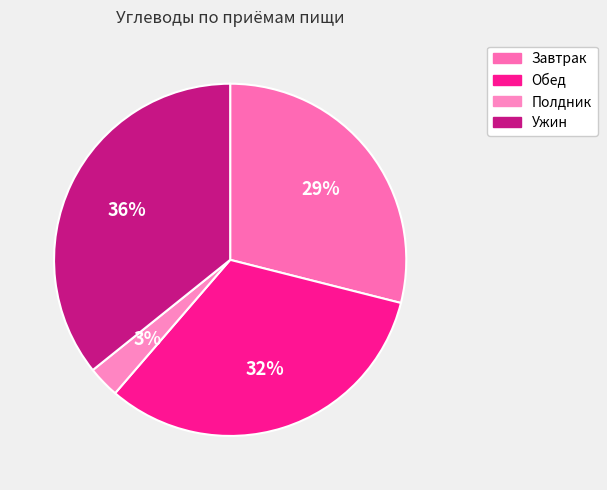

To the nearest percent, what is the average slice percentage?

25%